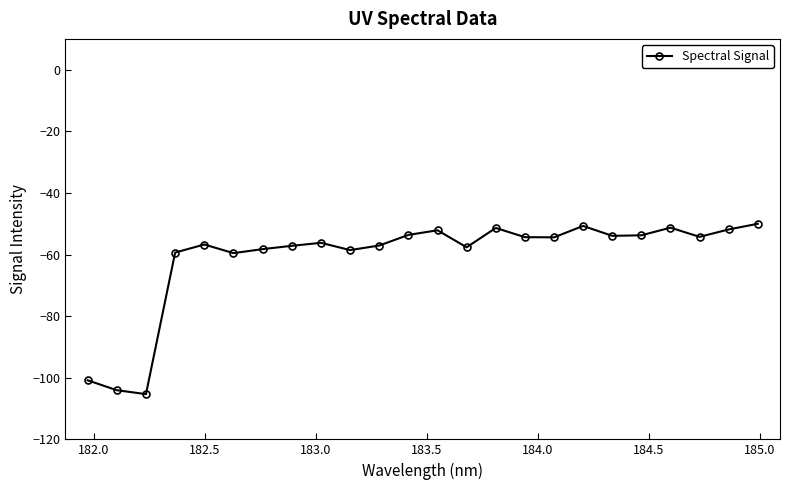

What is the maximum value shown in the chart?

-50.0